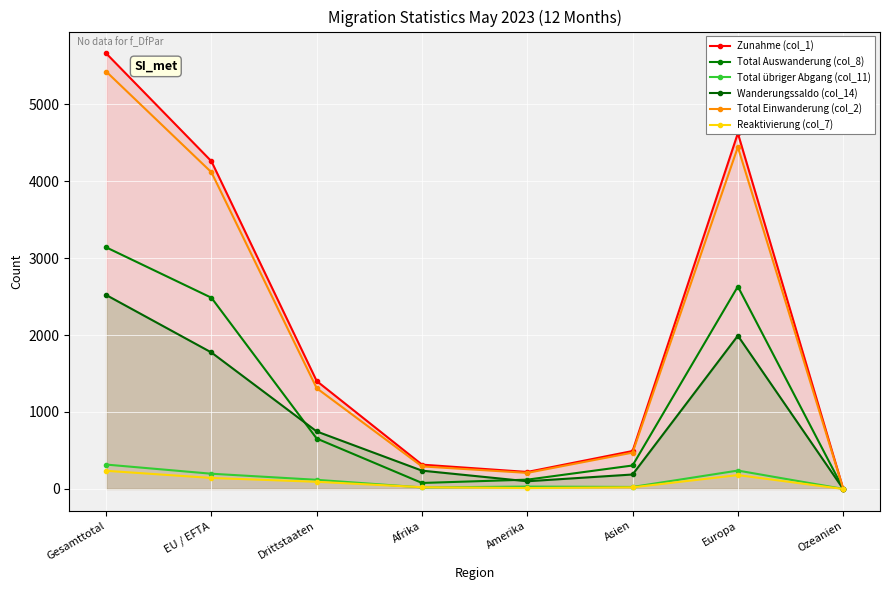

Reading left to right, what are all the values shown in this chart?

Zunahme (col_1): Gesamttotal=5659	EU / EFTA=4257	Drittstaaten=1402	Afrika=316	Amerika=221	Asien=493	Europa=4621	Ozeanien=6
Total Auswanderung (col_8): Gesamttotal=3139	EU / EFTA=2484	Drittstaaten=655	Afrika=78	Amerika=121	Asien=305	Europa=2630	Ozeanien=5
Total übriger Abgang (col_11): Gesamttotal=317	EU / EFTA=198	Drittstaaten=119	Afrika=20	Amerika=31	Asien=26	Europa=239	Ozeanien=1
Wanderungssaldo (col_14): Gesamttotal=2520	EU / EFTA=1773	Drittstaaten=747	Afrika=238	Amerika=100	Asien=188	Europa=1991	Ozeanien=1
Total Einwanderung (col_2): Gesamttotal=5423	EU / EFTA=4114	Drittstaaten=1309	Afrika=293	Amerika=209	Asien=472	Europa=4441	Ozeanien=6
Reaktivierung (col_7): Gesamttotal=236	EU / EFTA=143	Drittstaaten=93	Afrika=23	Amerika=12	Asien=21	Europa=180	Ozeanien=0